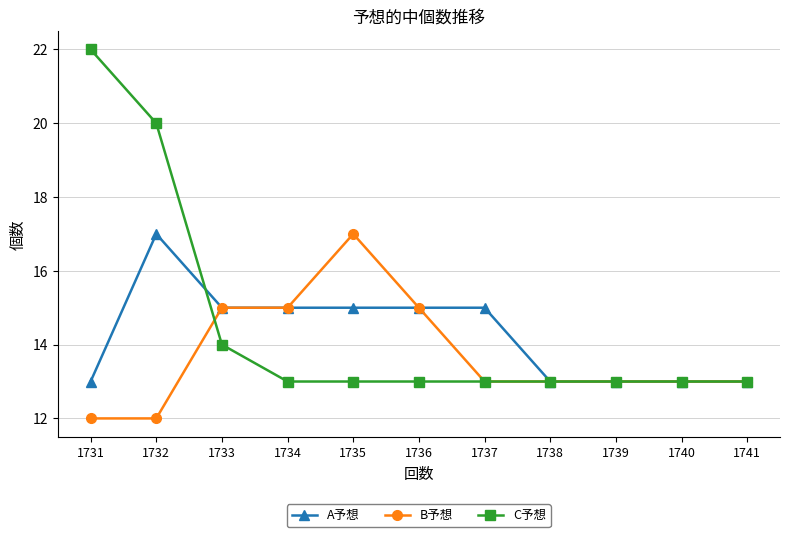

What are all the series names shown in the legend?

A予想, B予想, C予想